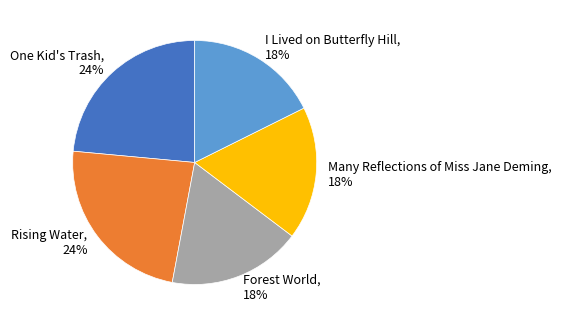

Count the number of slices in the pie.

5